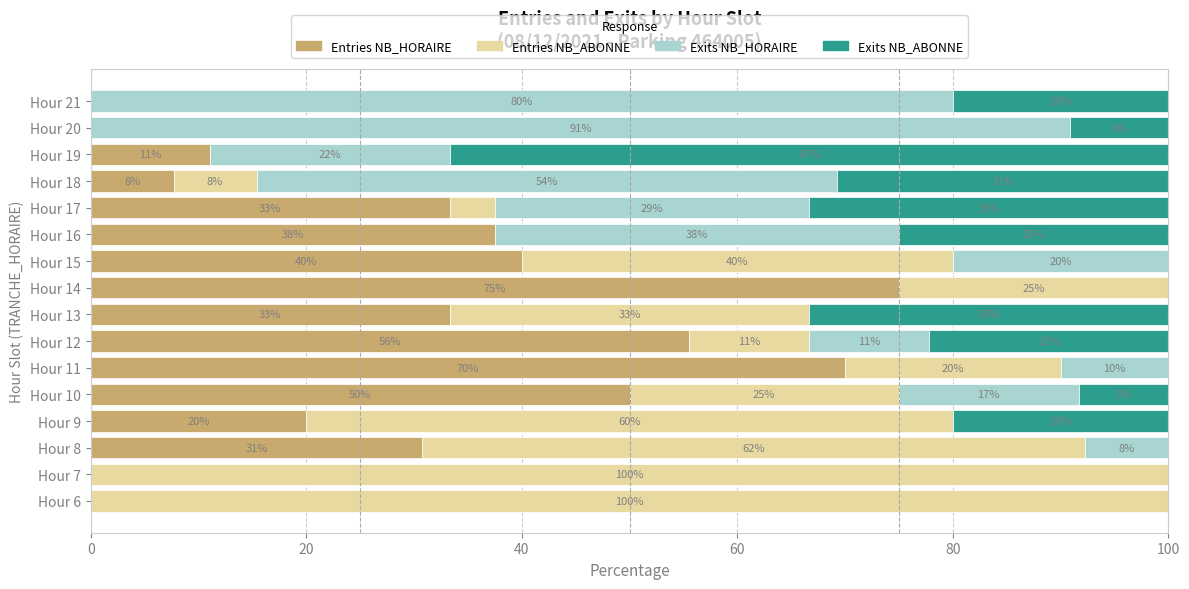

What is the value of the Exits NB_ABONNE bar at the 8th from the left?

33.3